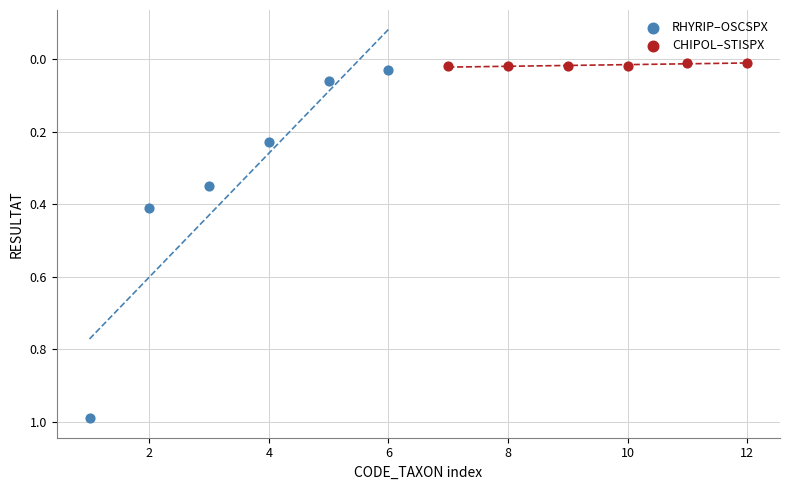

Which series has the widest spread of Y values?

RHYRIP–OSCSPX